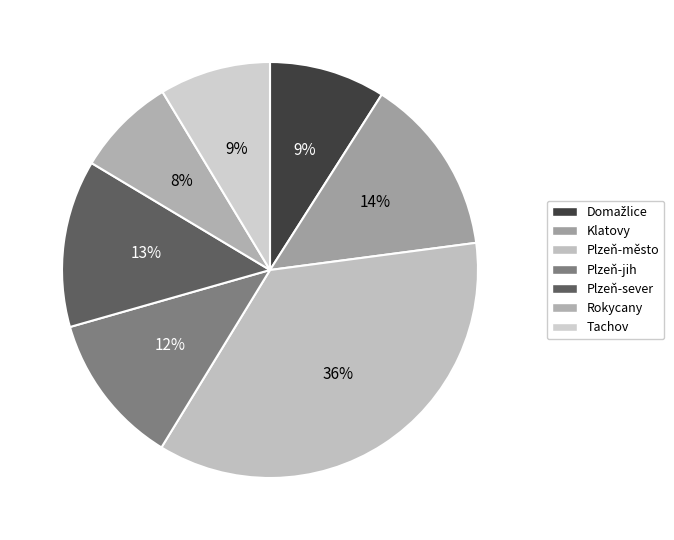

Which category has the biggest portion of the pie?

Plzeň-město